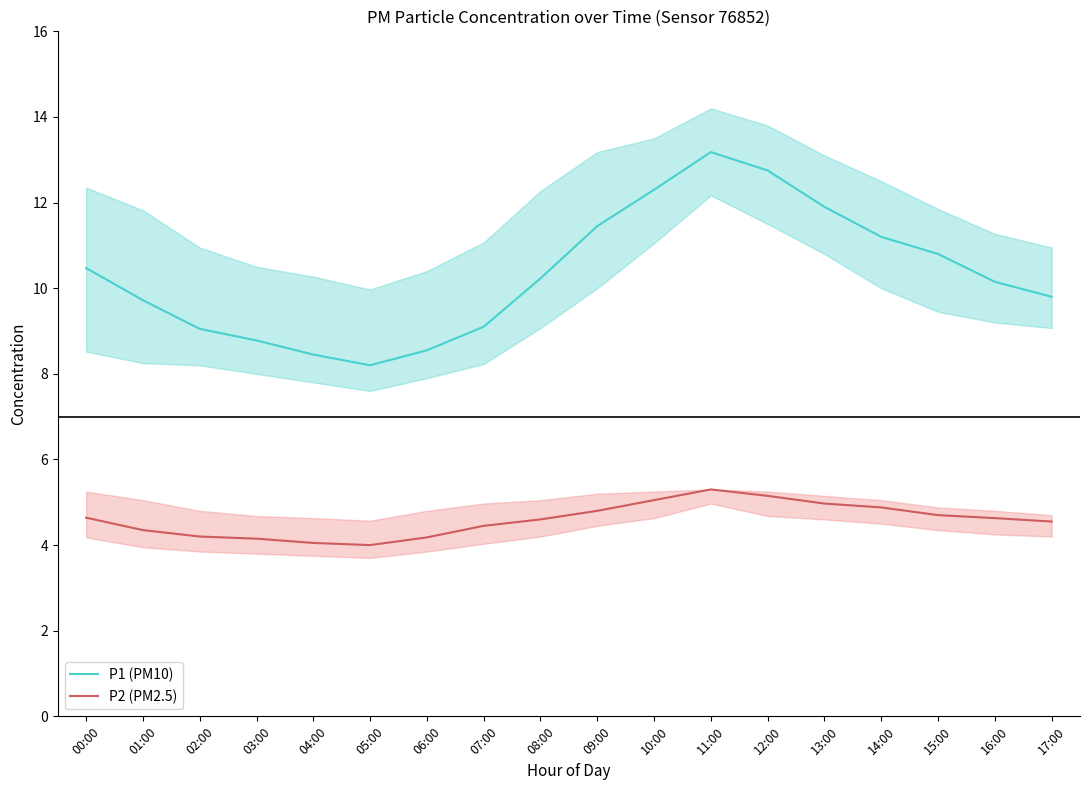

What are all the series names shown in the legend?

P1 (PM10), P2 (PM2.5)